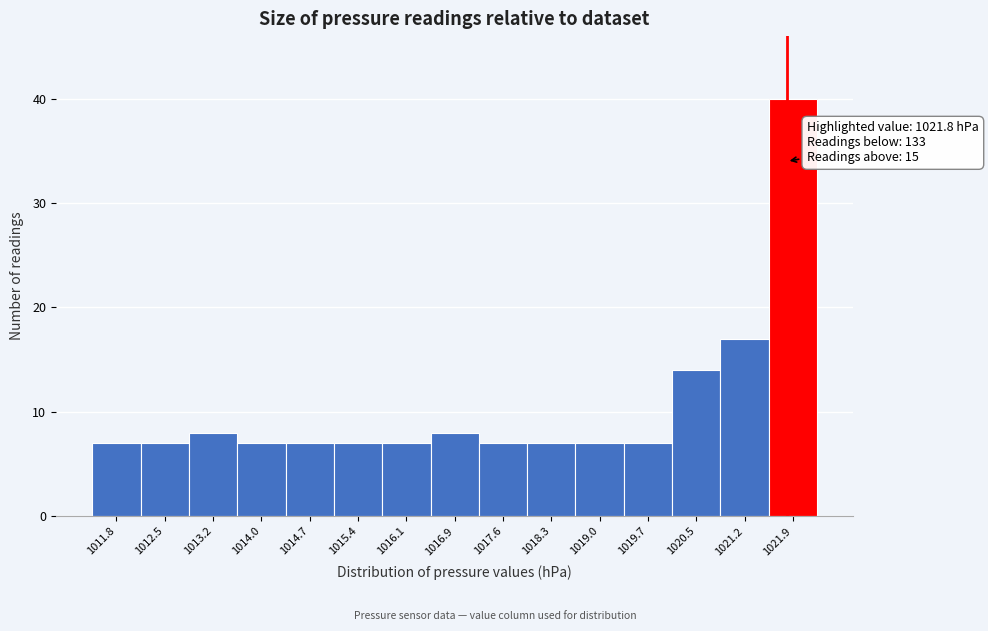

Which range on the x-axis has the tallest bar?

1021.53 to 1022.25